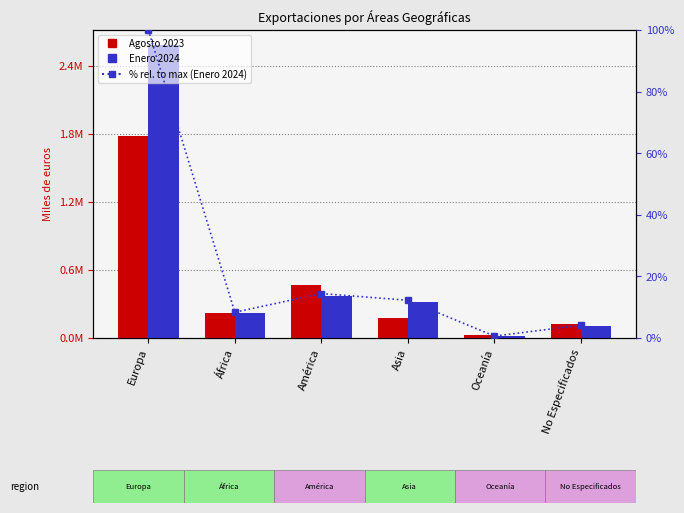

Count the number of data series in this chart.

3